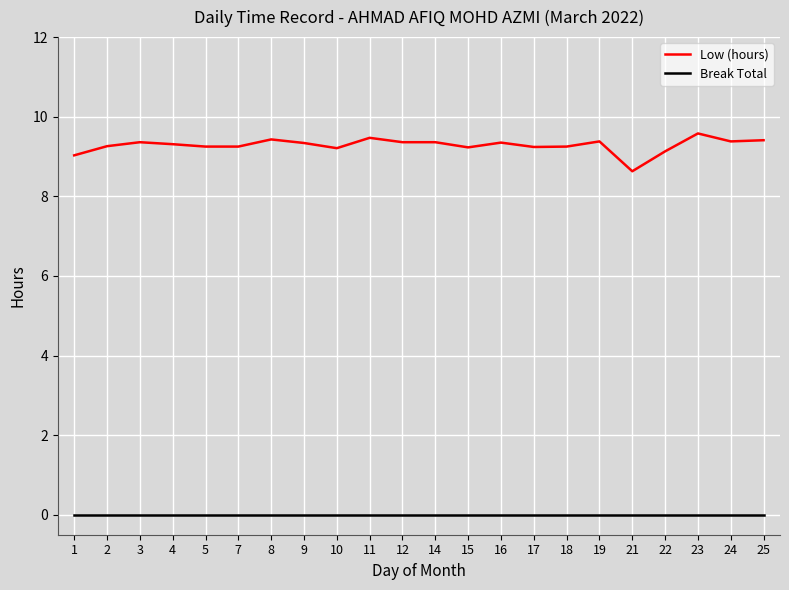

The Break Total series shows 0.0 at 22. True or false?

True